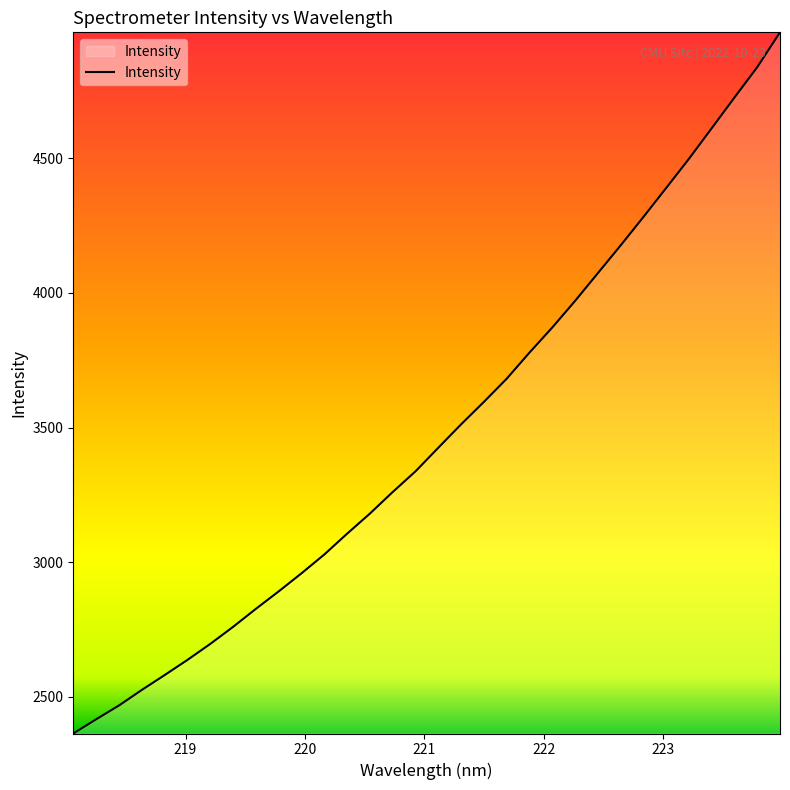

What is the maximum value shown in the chart?

4967.0